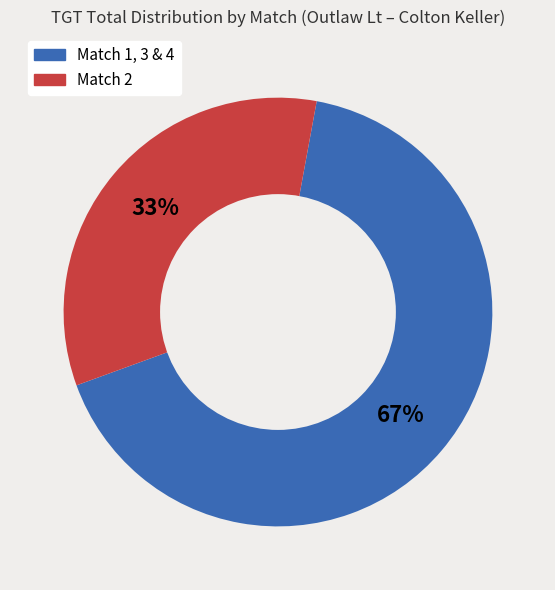

Is there a majority slice in this chart?

Yes